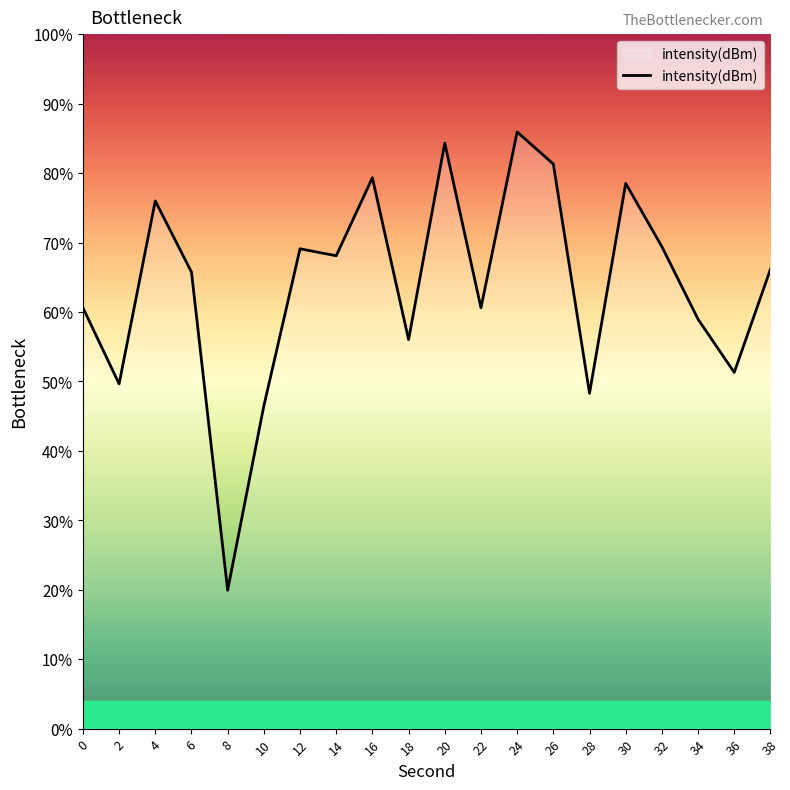

Reading left to right, extract all data points from this chart.

0=-123.8	2=-127.6	4=-118.4	6=-122.0	8=-138.0	10=-128.7	12=-120.8	14=-121.2	16=-117.2	18=-125.4	20=-115.5	22=-123.8	24=-114.9	26=-116.5	28=-128.1	30=-117.5	32=-120.7	34=-124.4	36=-127.0	38=-121.8